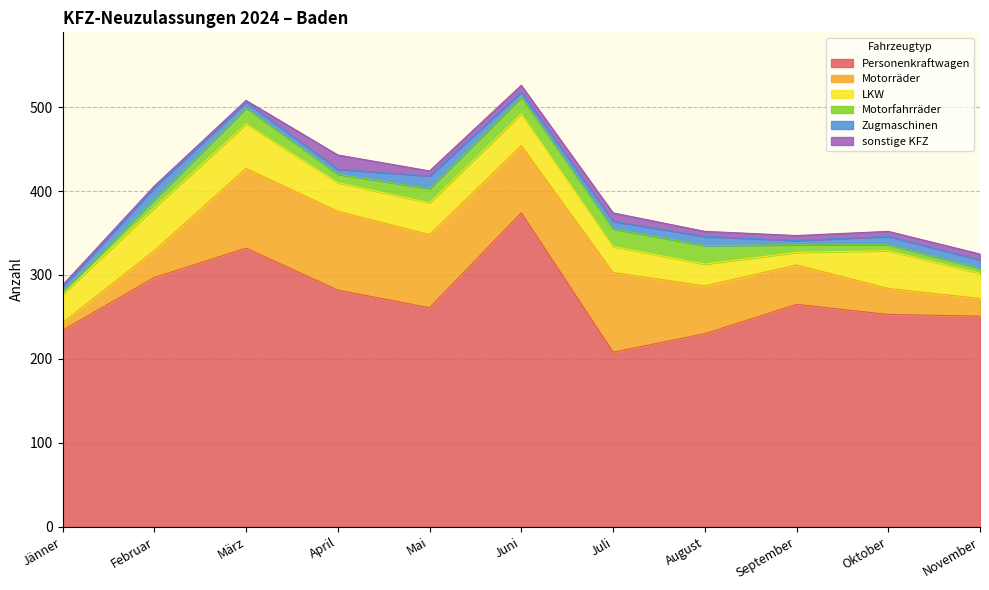

Reading left to right, list all the values displayed in this chart.

Personenkraftwagen: 234	297	332	282	261	374	208	230	265	253	251
Motorräder: 9	32	95	94	87	80	95	57	47	31	21
LKW: 34	51	53	34	38	38	31	26	15	45	30
Motorfahrräder: 3	10	19	10	17	20	21	22	9	7	6
Zugmaschinen: 6	14	7	6	15	6	9	11	5	10	10
sonstige KFZ: 2	2	2	17	6	8	10	6	6	6	7